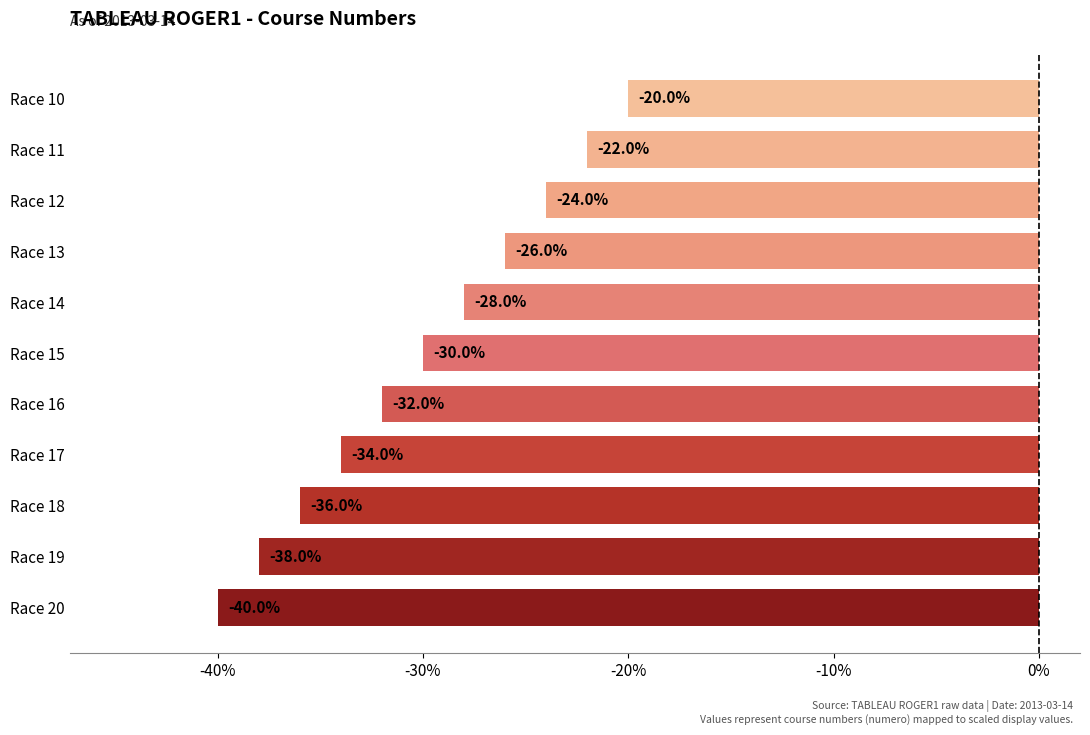

The value at Race 10 is -20. True or false?

True